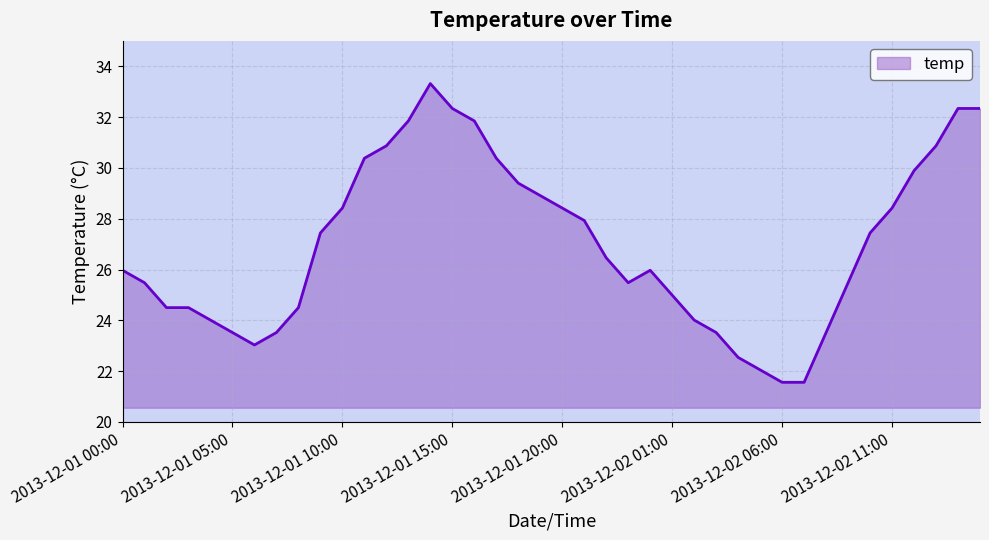

What is the difference between the maximum and minimum values?

11.8